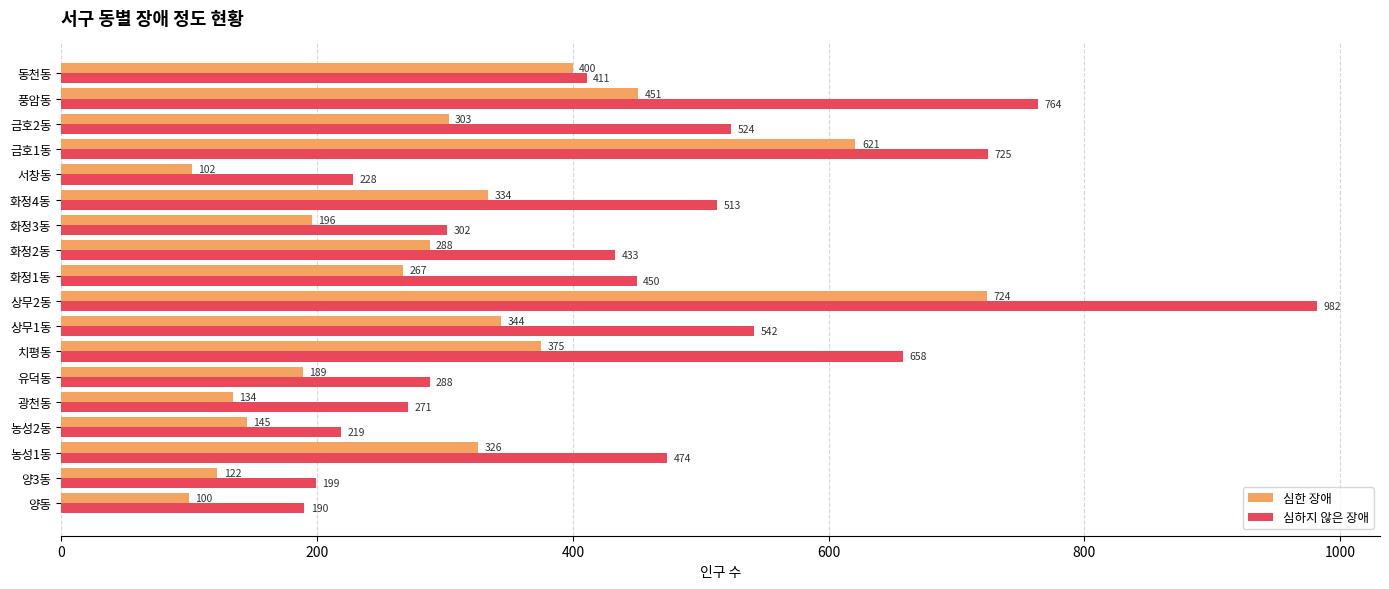

Rank the series by their average value, from highest to lowest.

심하지 않은 장애, 심한 장애